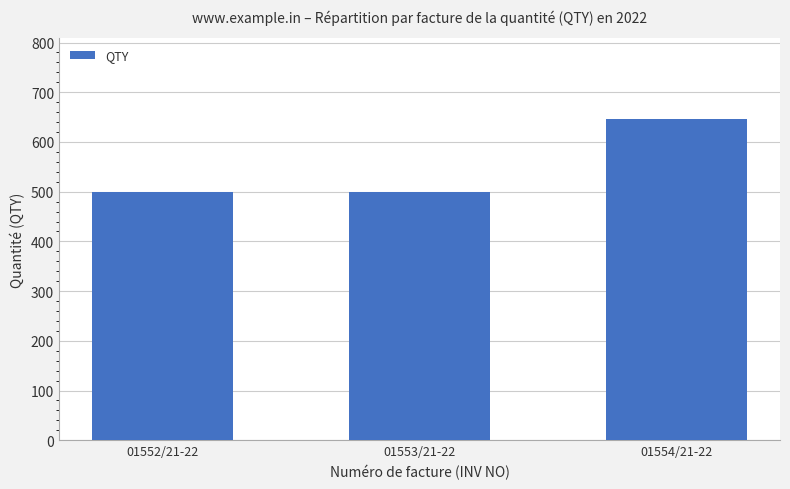

How many values are between 500 and 647?

3